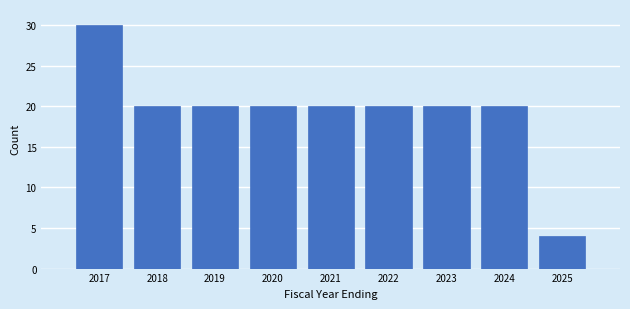

Reading left to right, what are all the values shown in this chart?

30	20	20	20	20	20	20	20	4